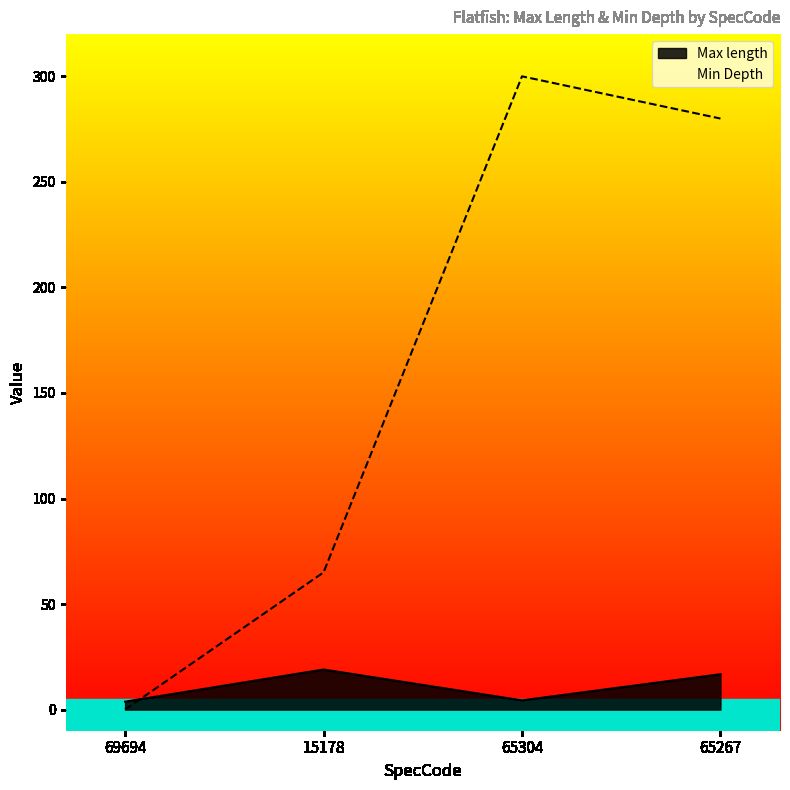

What position from the right is 65304?

2